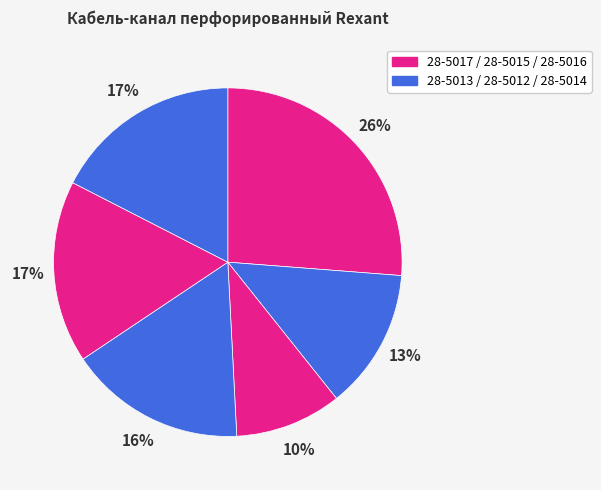

Count the number of slices in the pie.

6